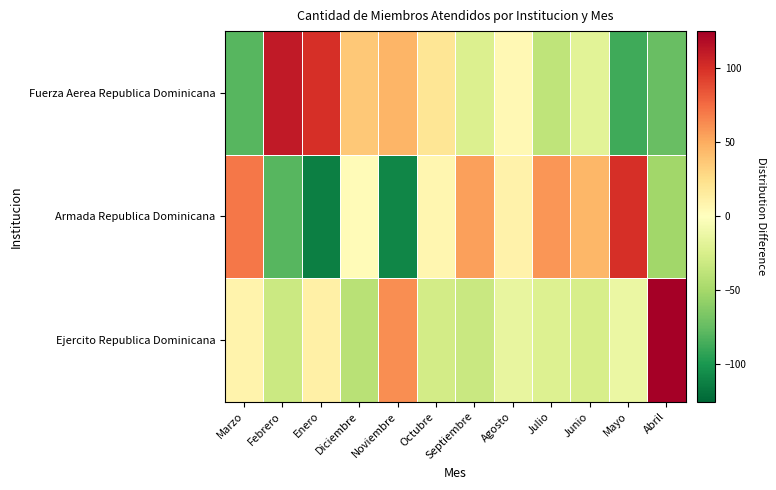

Which category has the highest value across all series?

Abril